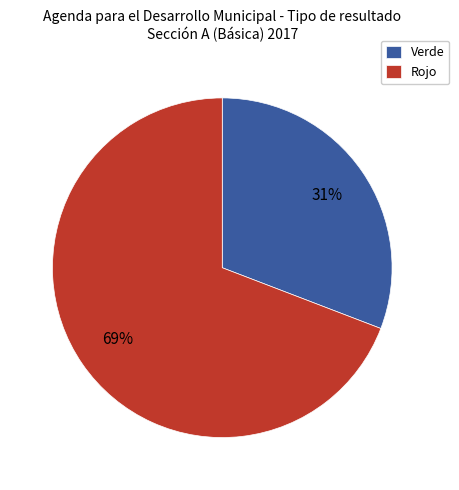

Which has a higher value, Rojo or Verde?

Rojo